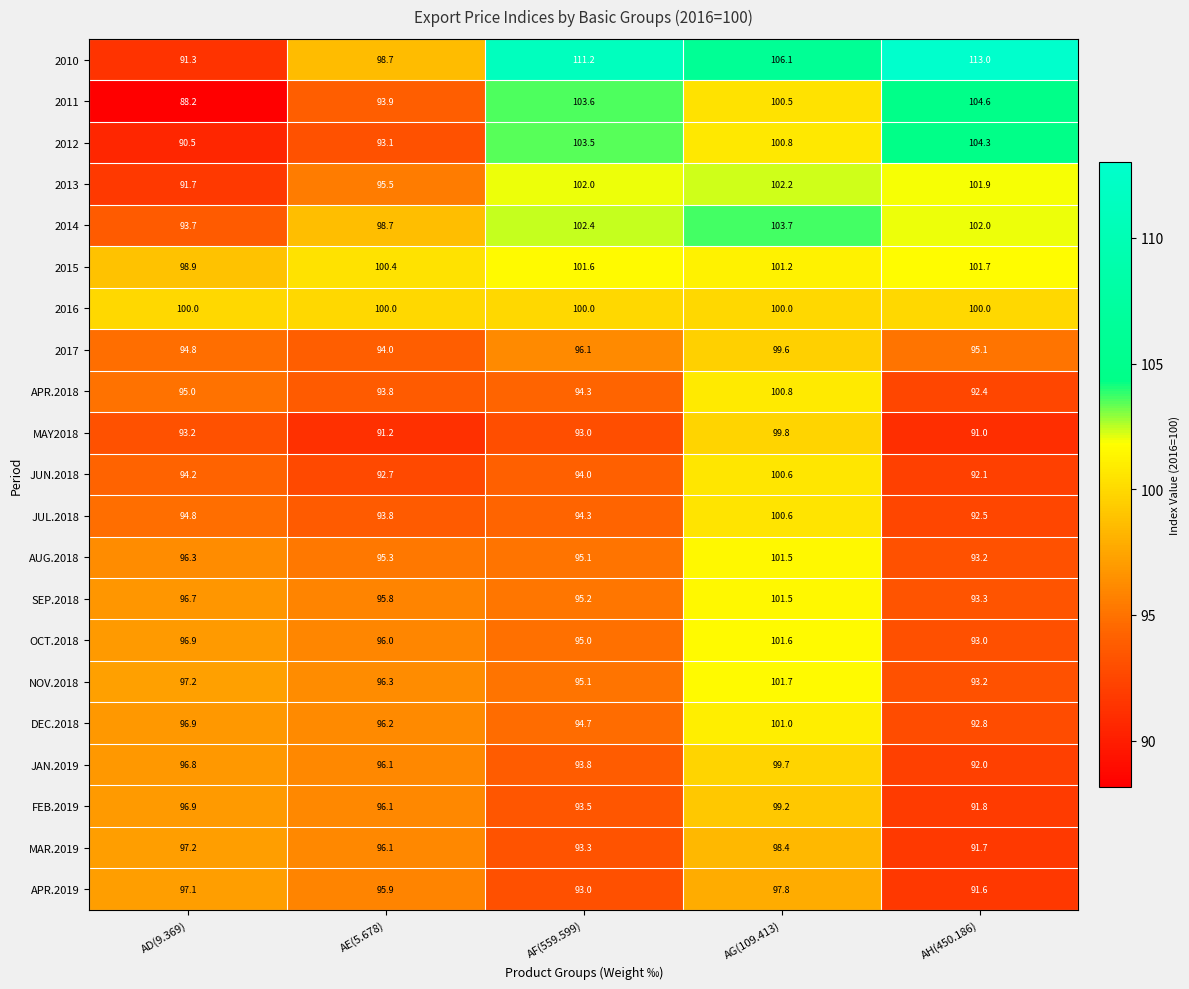

What is the smallest value displayed?

88.2